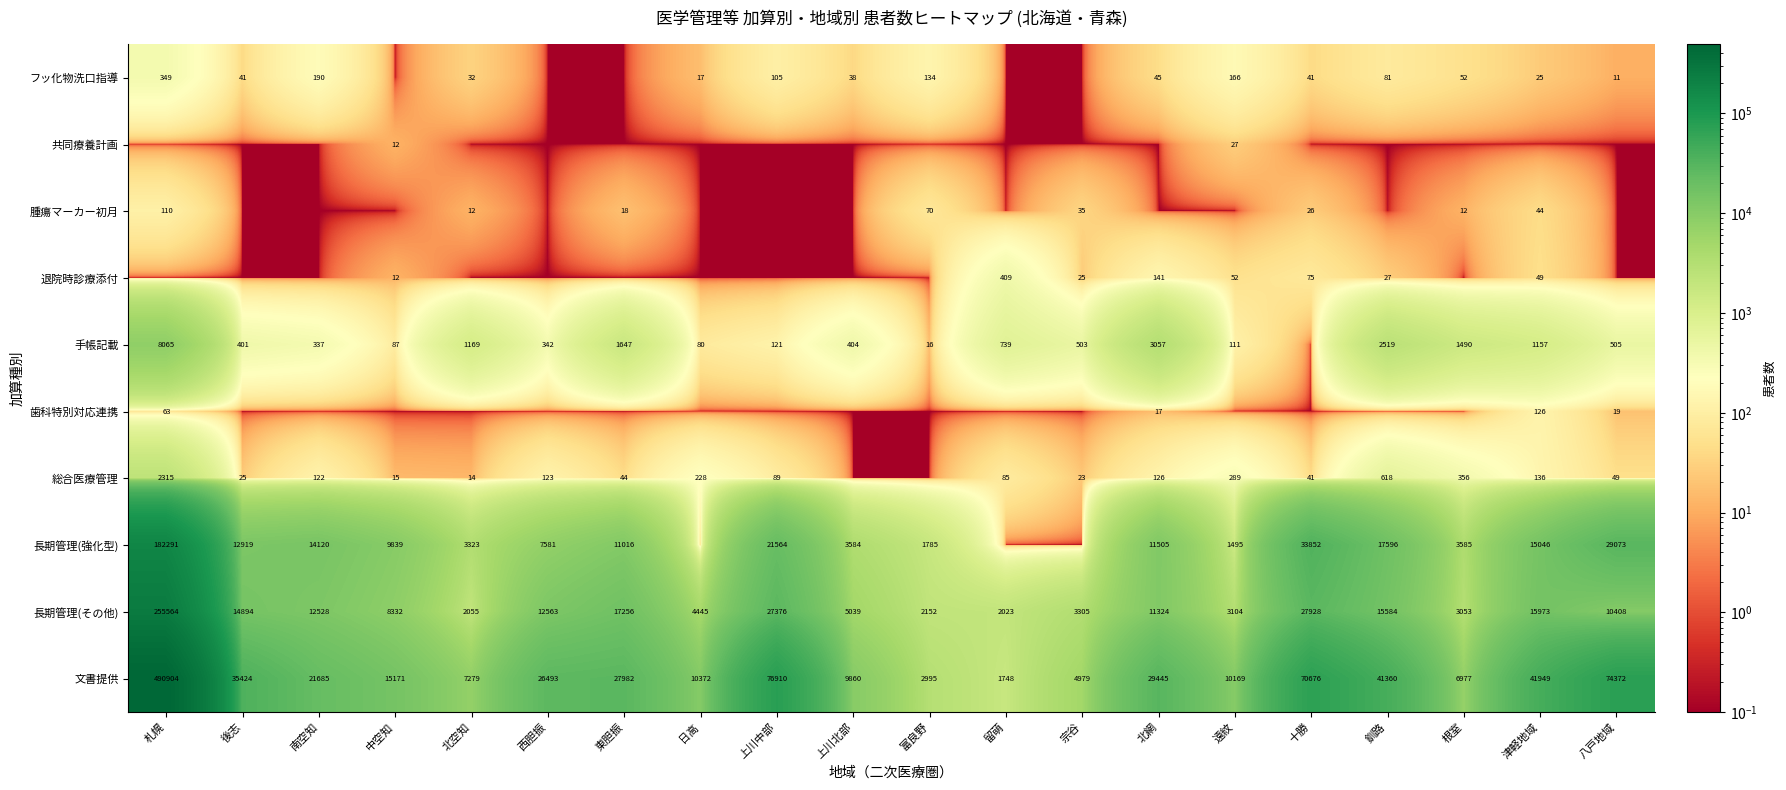

What is the sum of the フッ化物洗口指導 values at 釧路 and 遠紋?

247.0